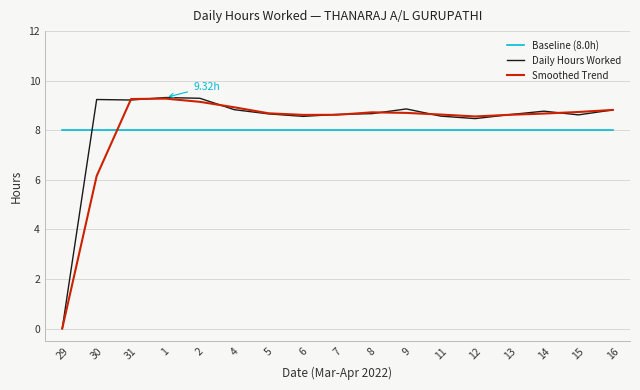

Which series has the widest spread of values?

Daily Hours Worked